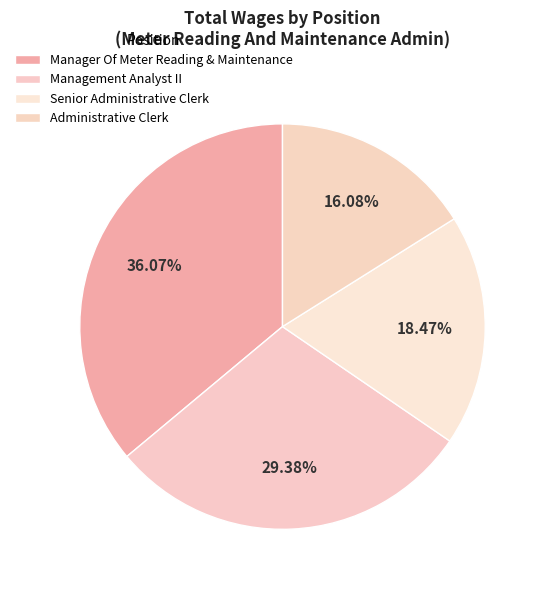

Count the number of slices in the pie.

4